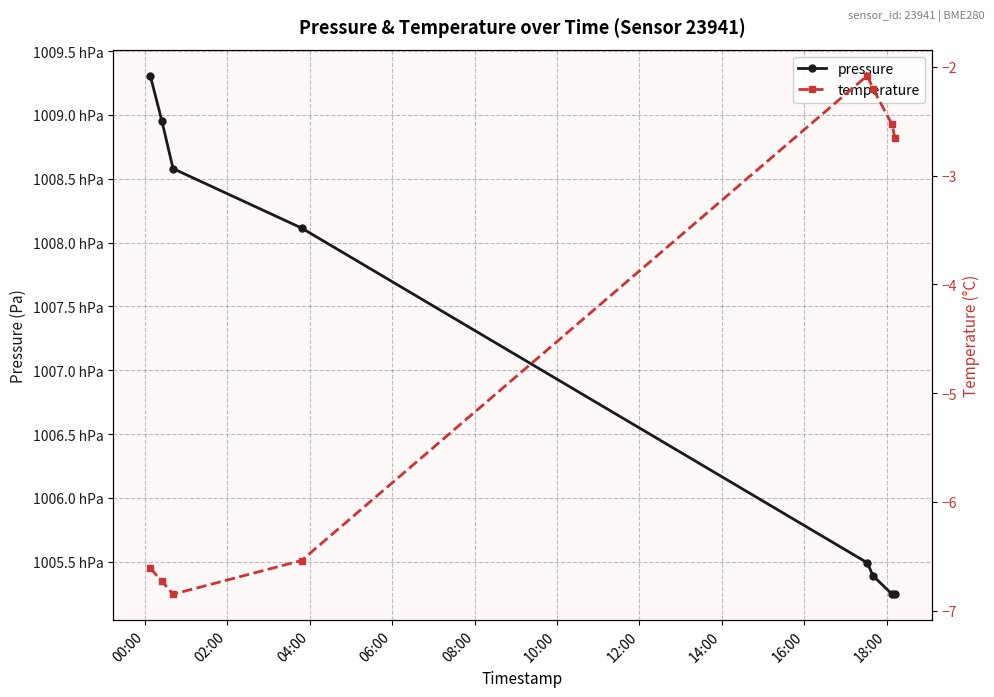

At how many categories does at least one series exceed 3045?

8